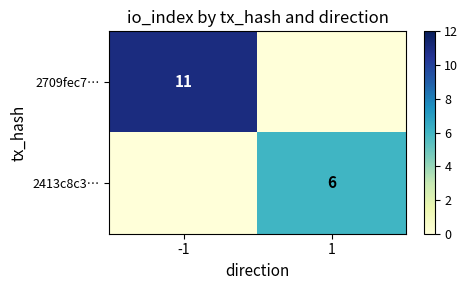

Which has a higher value, -1 or 1?

-1